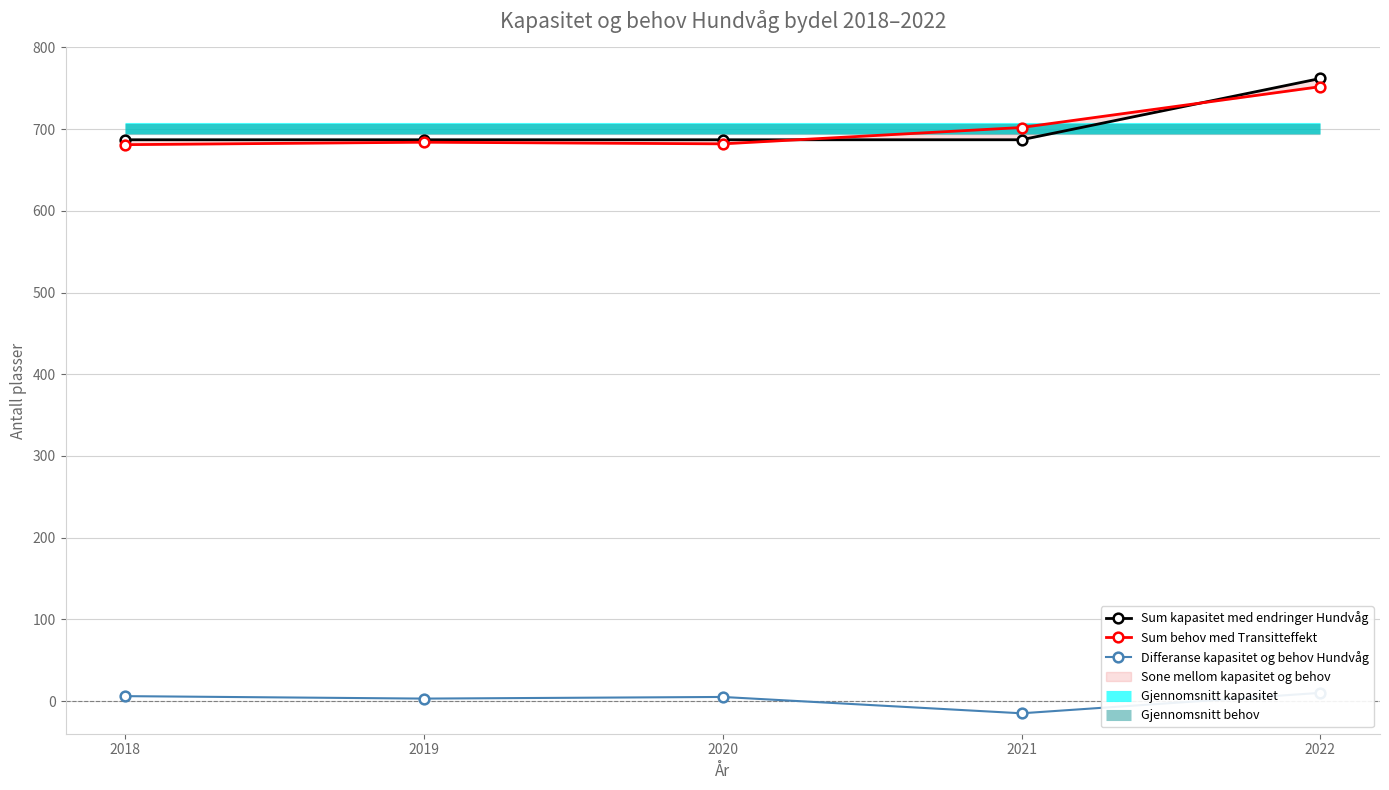

Which category has the highest value across all series?

2022